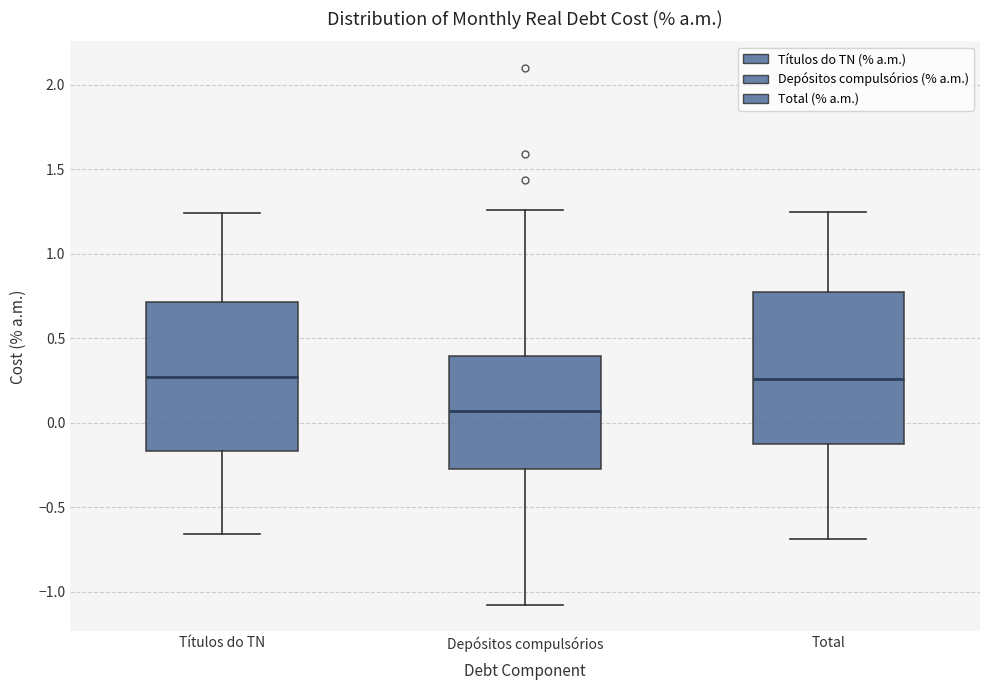

Where is the upper edge of the box for Depósitos compulsórios on the y-axis? The values are not printed on the chart, so give them approximately, as read against the axis.

0.40